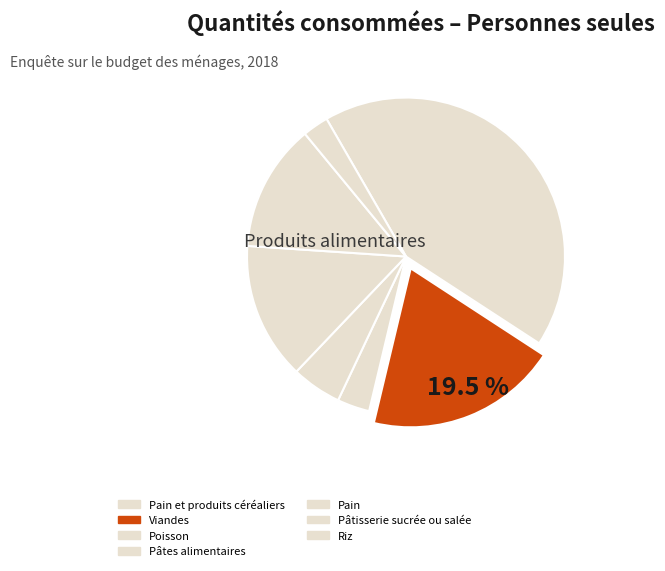

Is there any slice that represents more than half of the pie?

No